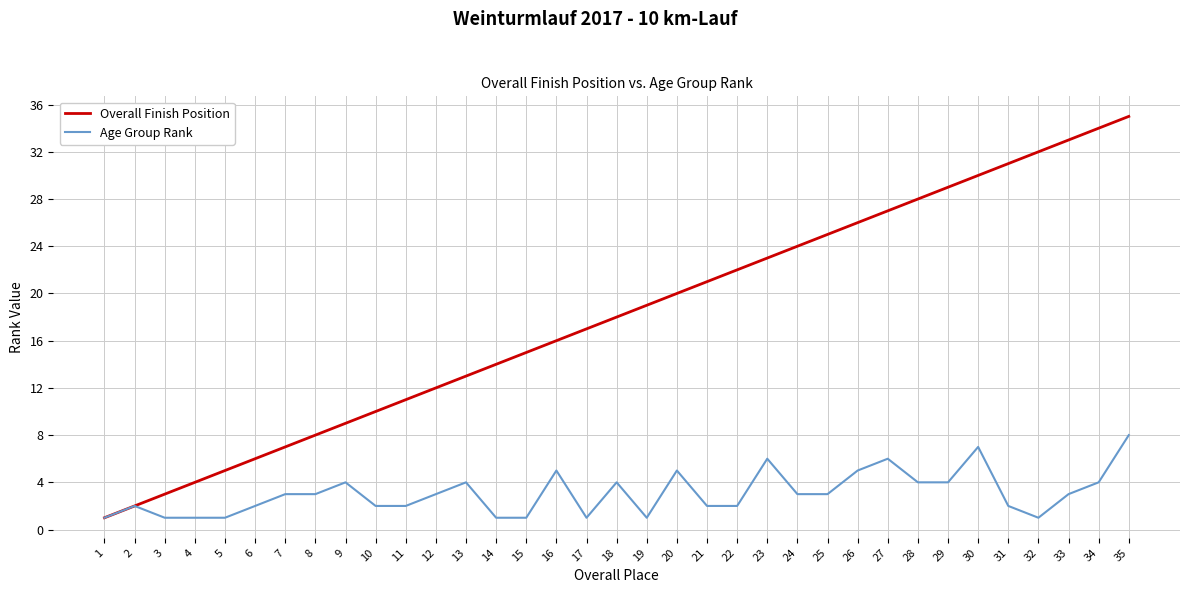

What is the greatest value displayed?

35